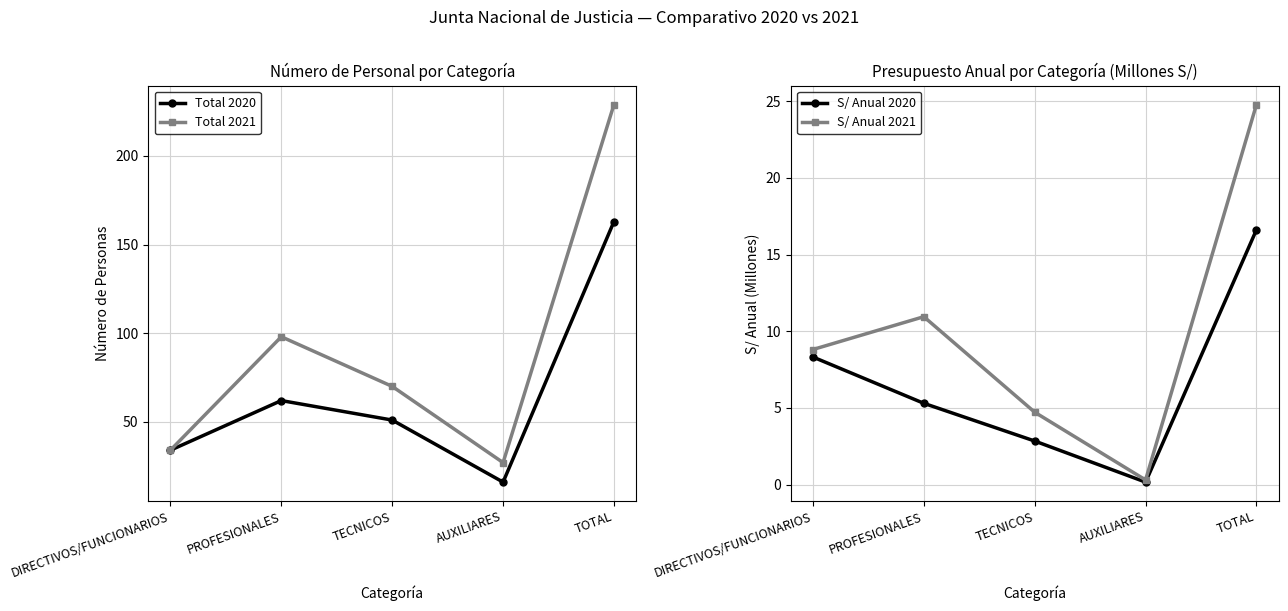

At how many categories does at least one series exceed 9?

5